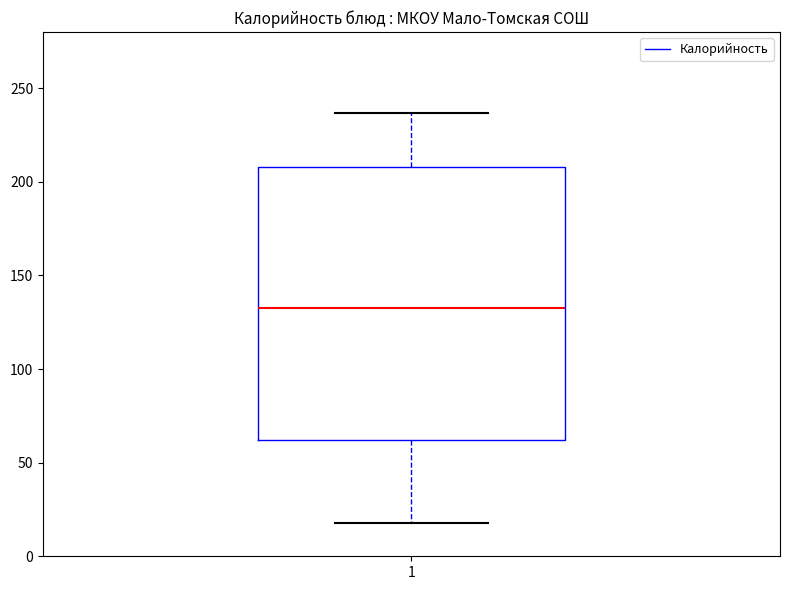

Read this box plot against the y-axis: the position of the median line, the range covered by the box, and the ends of both whiskers. The values are not printed on the chart, so give them approximately, as read against the axis.

median 130, box 60 to 210, whiskers 20 to 235